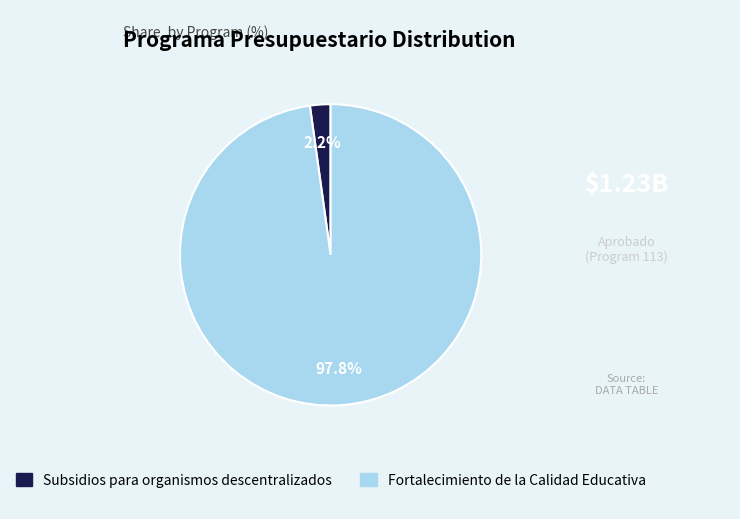

What is the largest slice in the pie chart?

Fortalecimiento de la Calidad Educativa